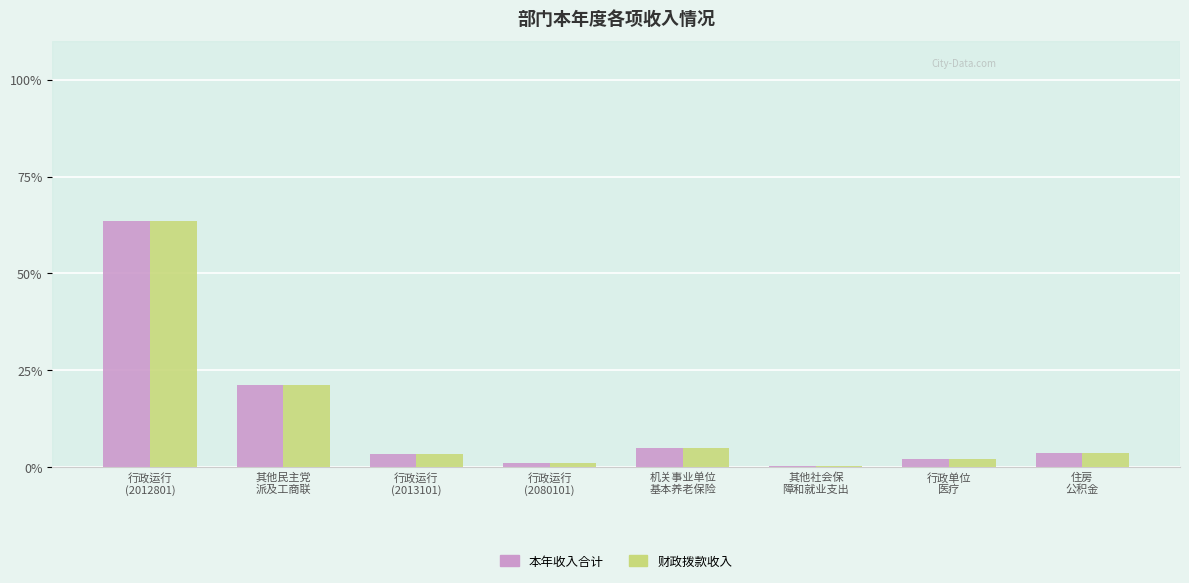

Are the bars grouped side by side (vs. stacked)?

Yes